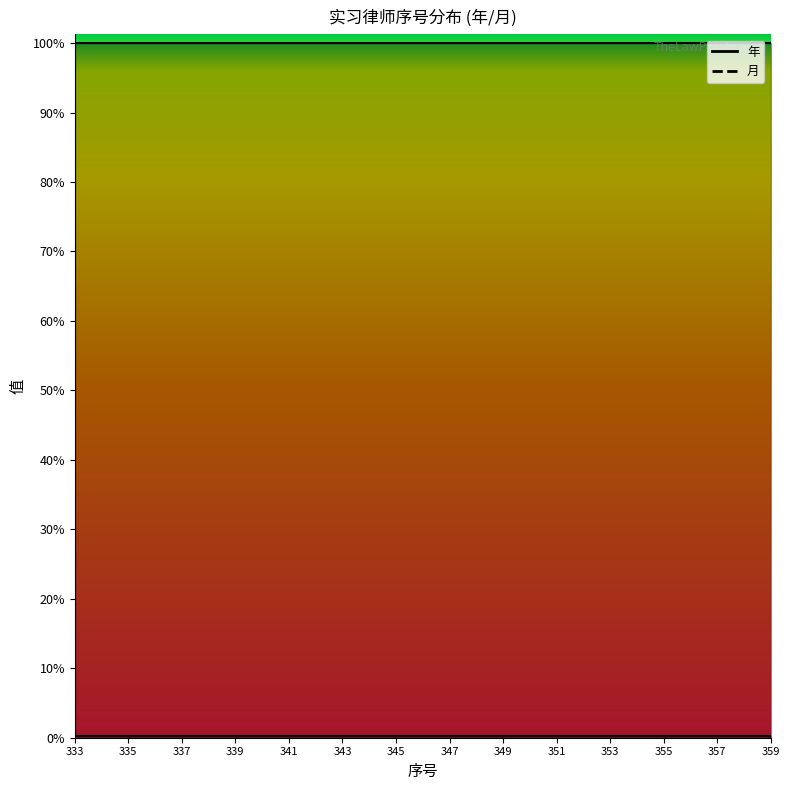

True or false: 年 and 月 intersect in this chart.

False